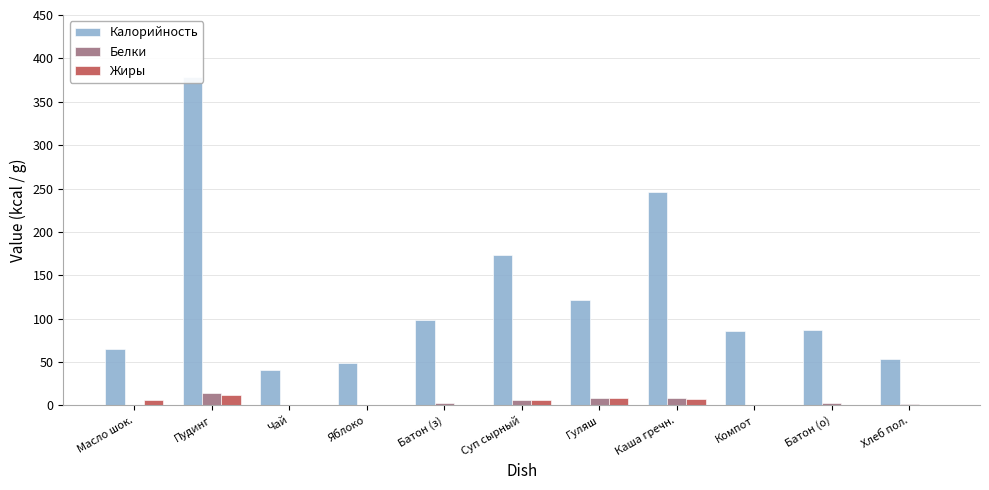

What is the total value across all series at Яблоко?

49.8